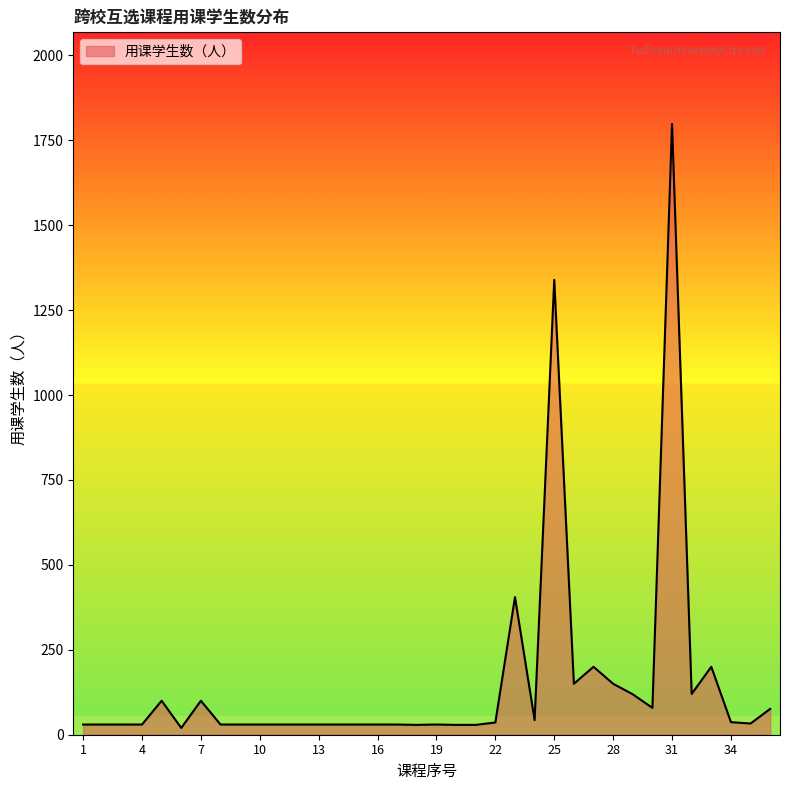

What is the difference between the maximum and minimum values?

1778